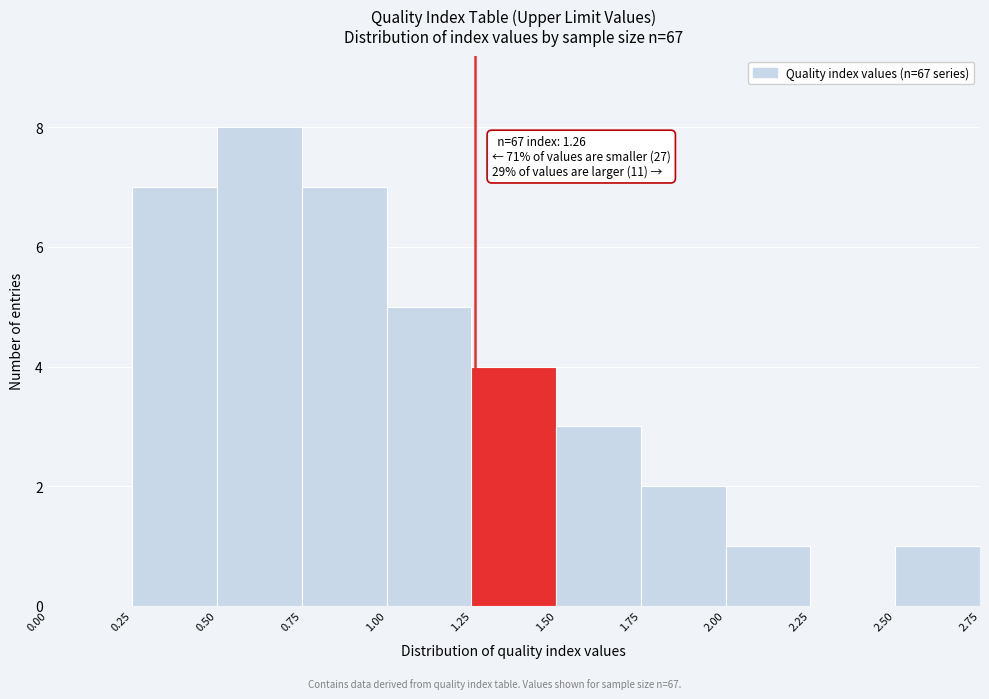

Over which range of the x-axis is the bar tallest?

0.50 to 0.75